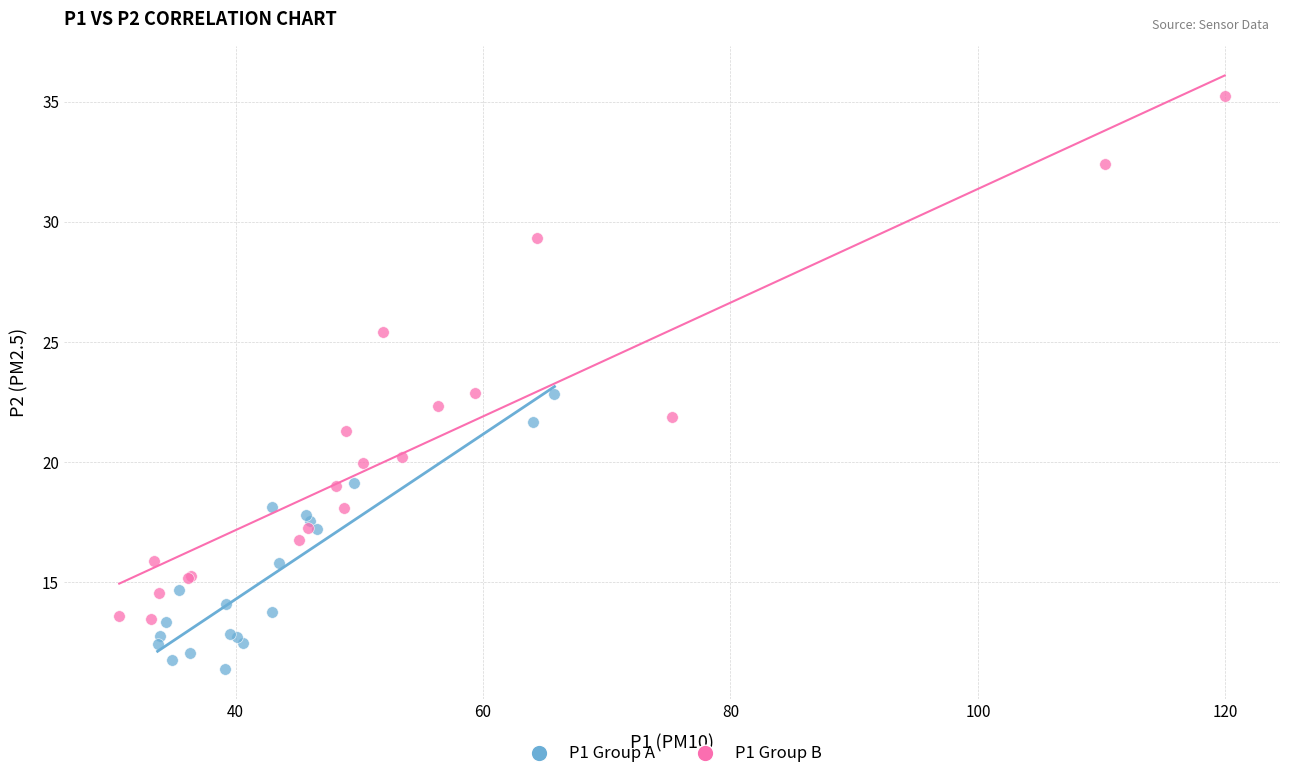

Which series has the largest Y range (max minus min)?

P1 Group B